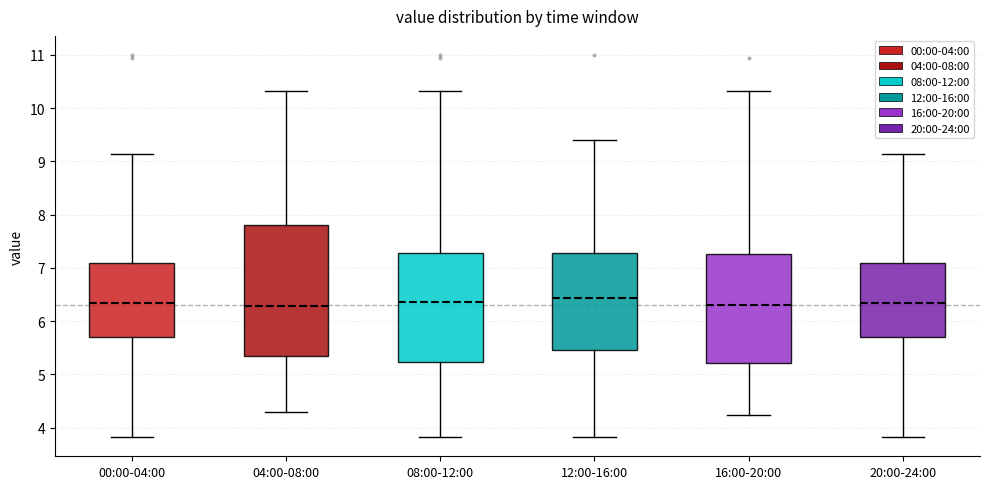

Where is the lower edge of the box for 12:00-16:00 on the y-axis? The values are not printed on the chart, so give them approximately, as read against the axis.

5.5